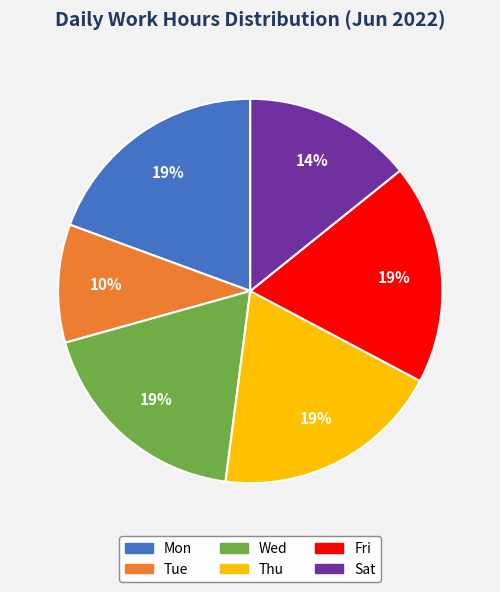

The Sat slice represents 30% of the pie. True or false?

False